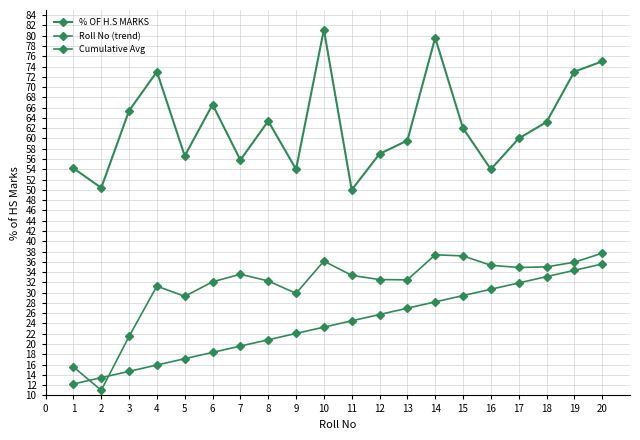

Is this an area chart (filled region under the line)?

No